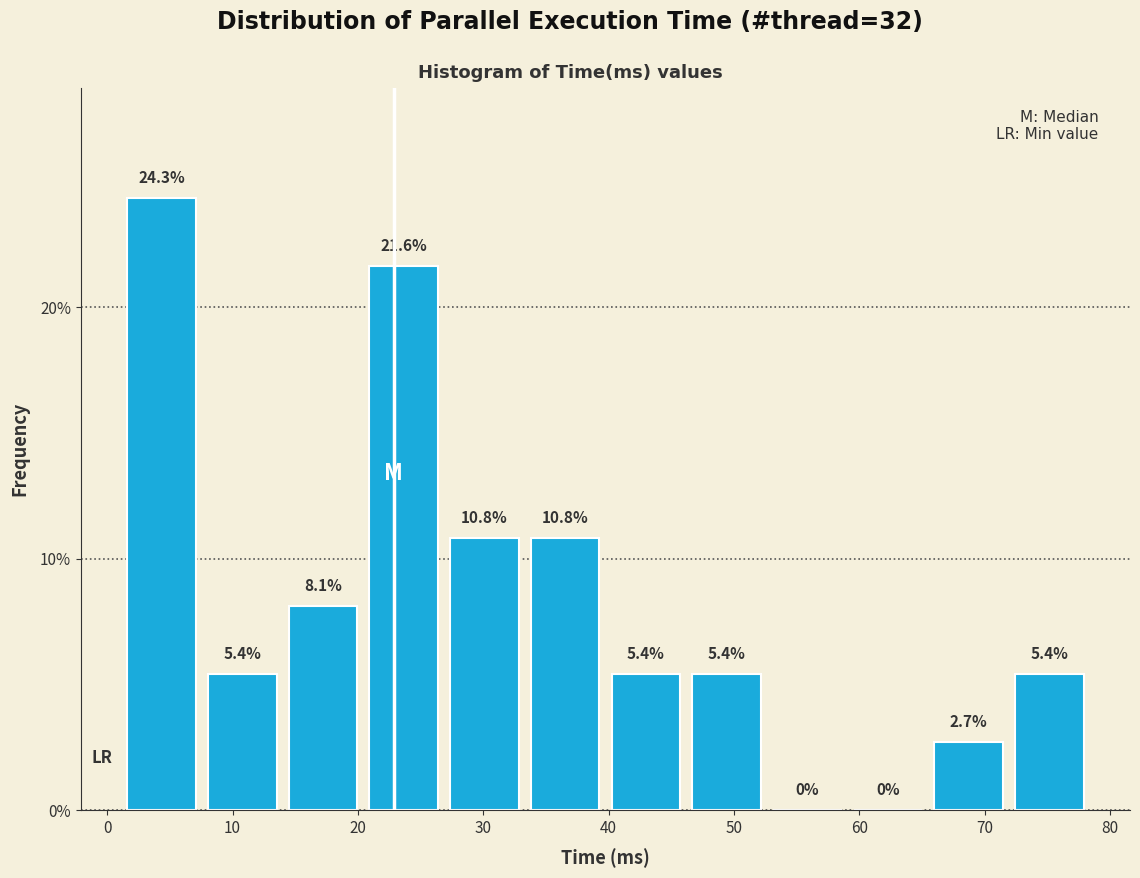

Reading left to right, list every bar in this chart as the range it spans on the x-axis followed by its height. The bar edges are not printed on the chart, so give them approximately, as read against the axis.

1 to 8: 24.3
8 to 14: 5.4
14 to 20: 8.1
20 to 27: 21.6
27 to 33: 10.8
33 to 40: 10.8
40 to 46: 5.4
46 to 53: 5.4
53 to 59: 0.0
59 to 65: 0.0
65 to 72: 2.7
72 to 78: 5.4